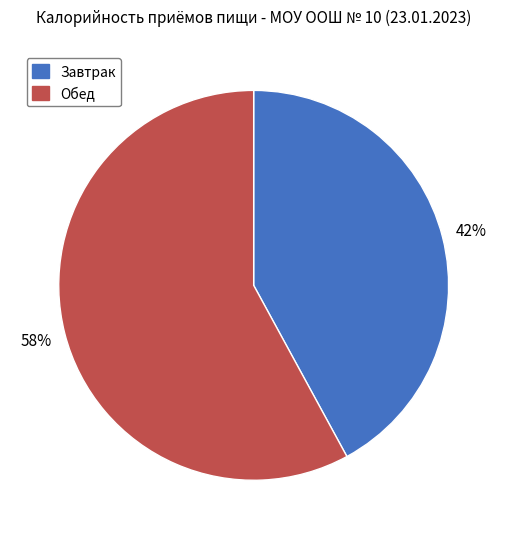

What is the ratio of the value at Обед to the value at Завтрак?

1.4